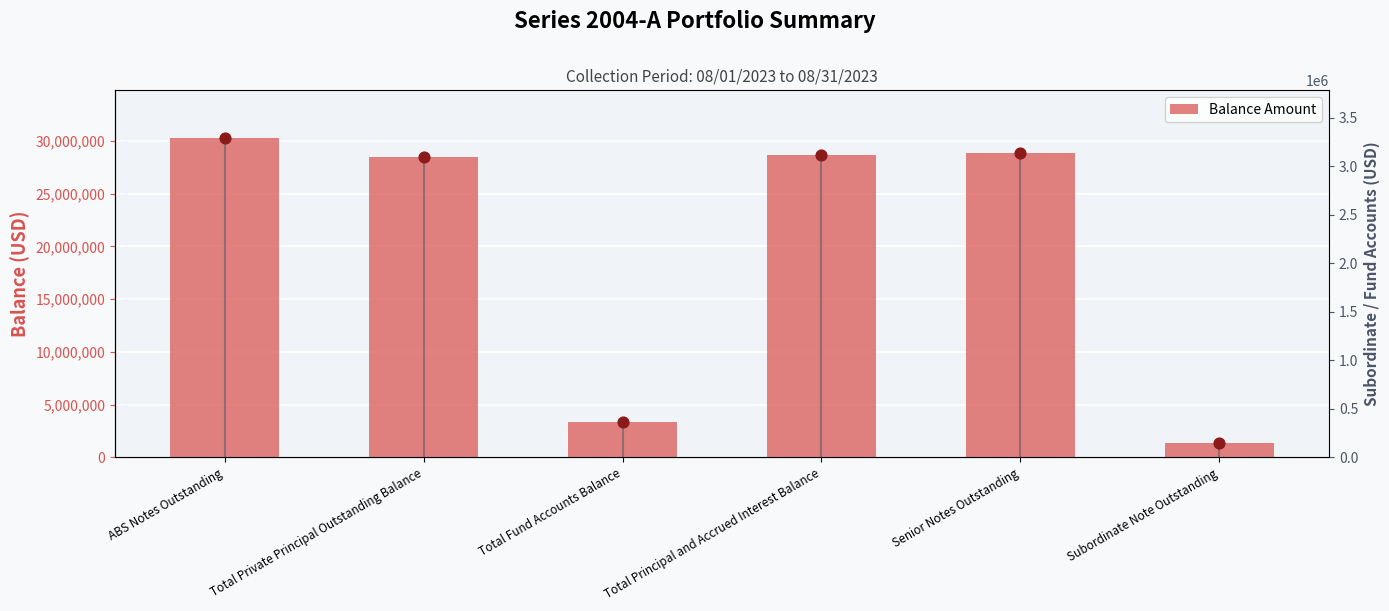

What is the ratio of the value at Total Principal and Accrued Interest Balance to the value at Total Fund Accounts Balance?

8.5